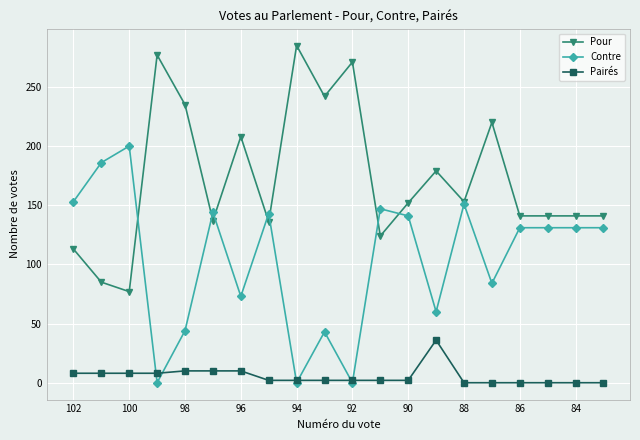

What is the difference between the second highest and second lowest values in the Pairés series?

10